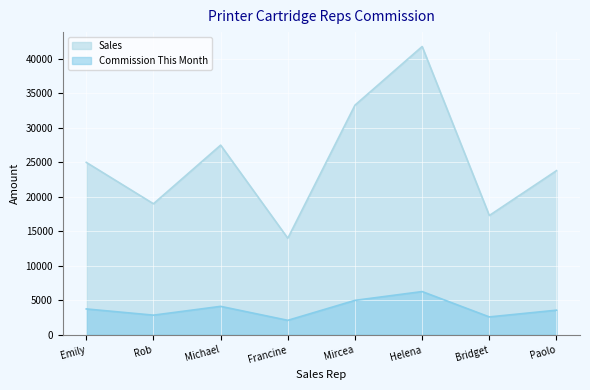

What is the label of the 8th point from the left?

Paolo